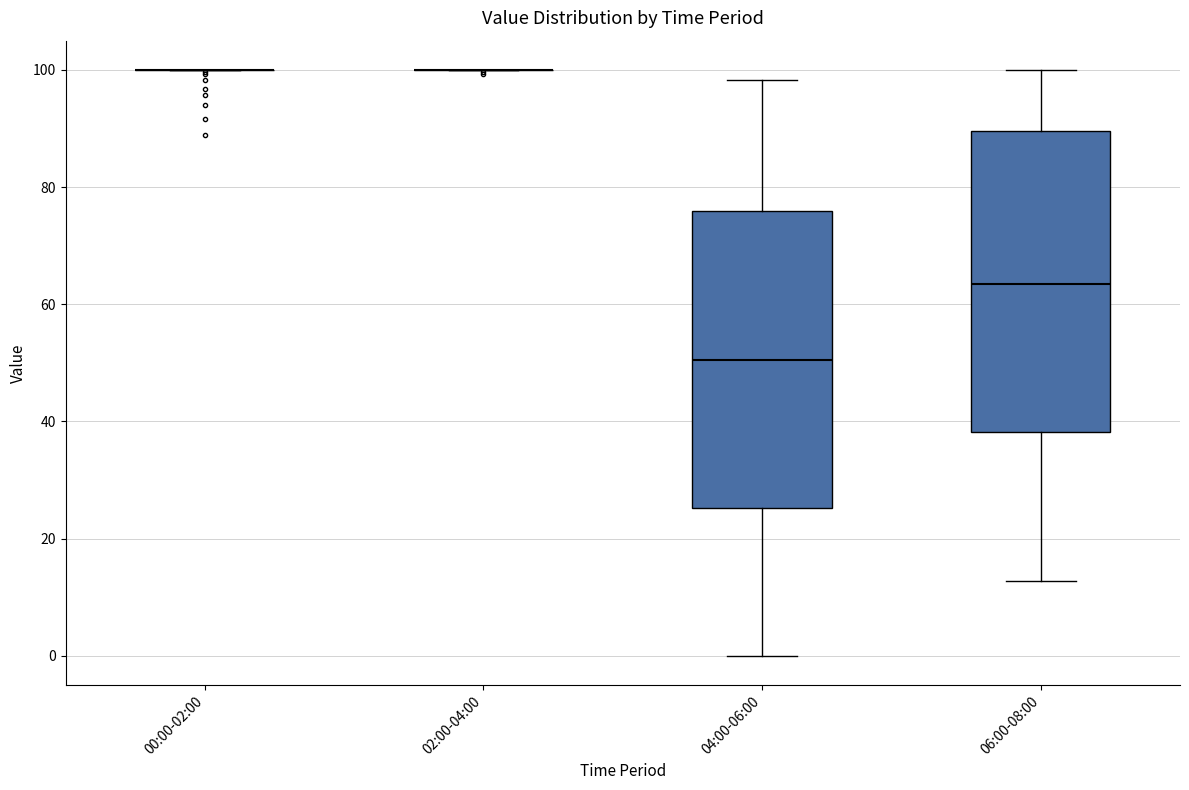

Reading left to right, transcribe this box plot: for each box, give where its median line is, the range the box spans, and where its two whiskers end, as read against the y-axis. The values are not printed on the chart, so give them approximately, as read against the axis.

00:00-02:00: box collapsed to a line at 100, whiskers 100 to 100
02:00-04:00: box collapsed to a line at 100, whiskers 100 to 100
04:00-06:00: median 50, box 26 to 76, whiskers 0 to 98
06:00-08:00: median 64, box 38 to 90, whiskers 12 to 100